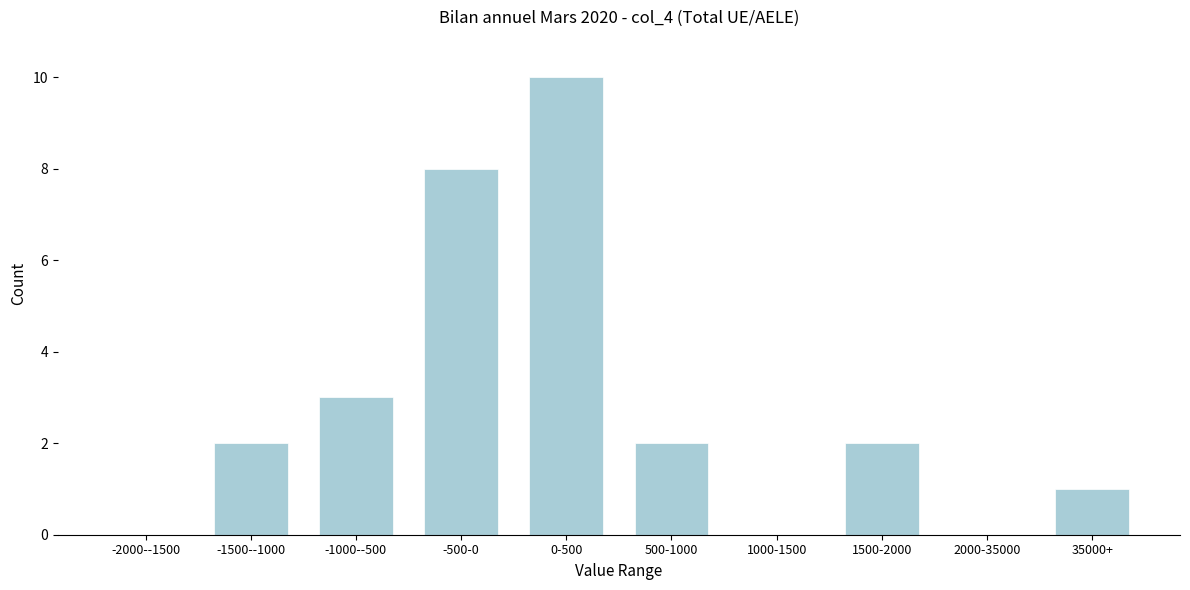

Reading left to right, what are all the values shown in this chart?

-2000--1500=0	-1500--1000=2	-1000--500=3	-500-0=8	0-500=10	500-1000=2	1000-1500=0	1500-2000=2	2000-35000=0	35000+=1